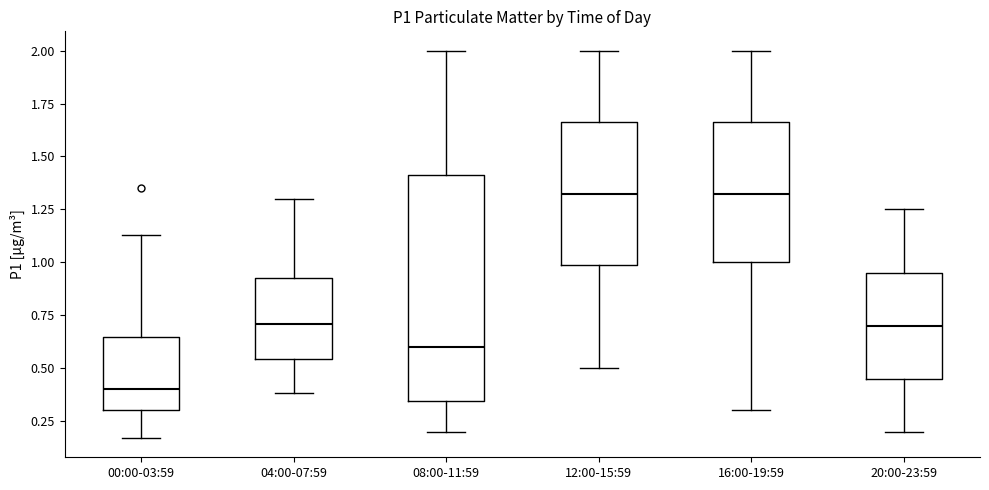

Which box is the tallest, from its lower edge to its upper edge?

08:00-11:59